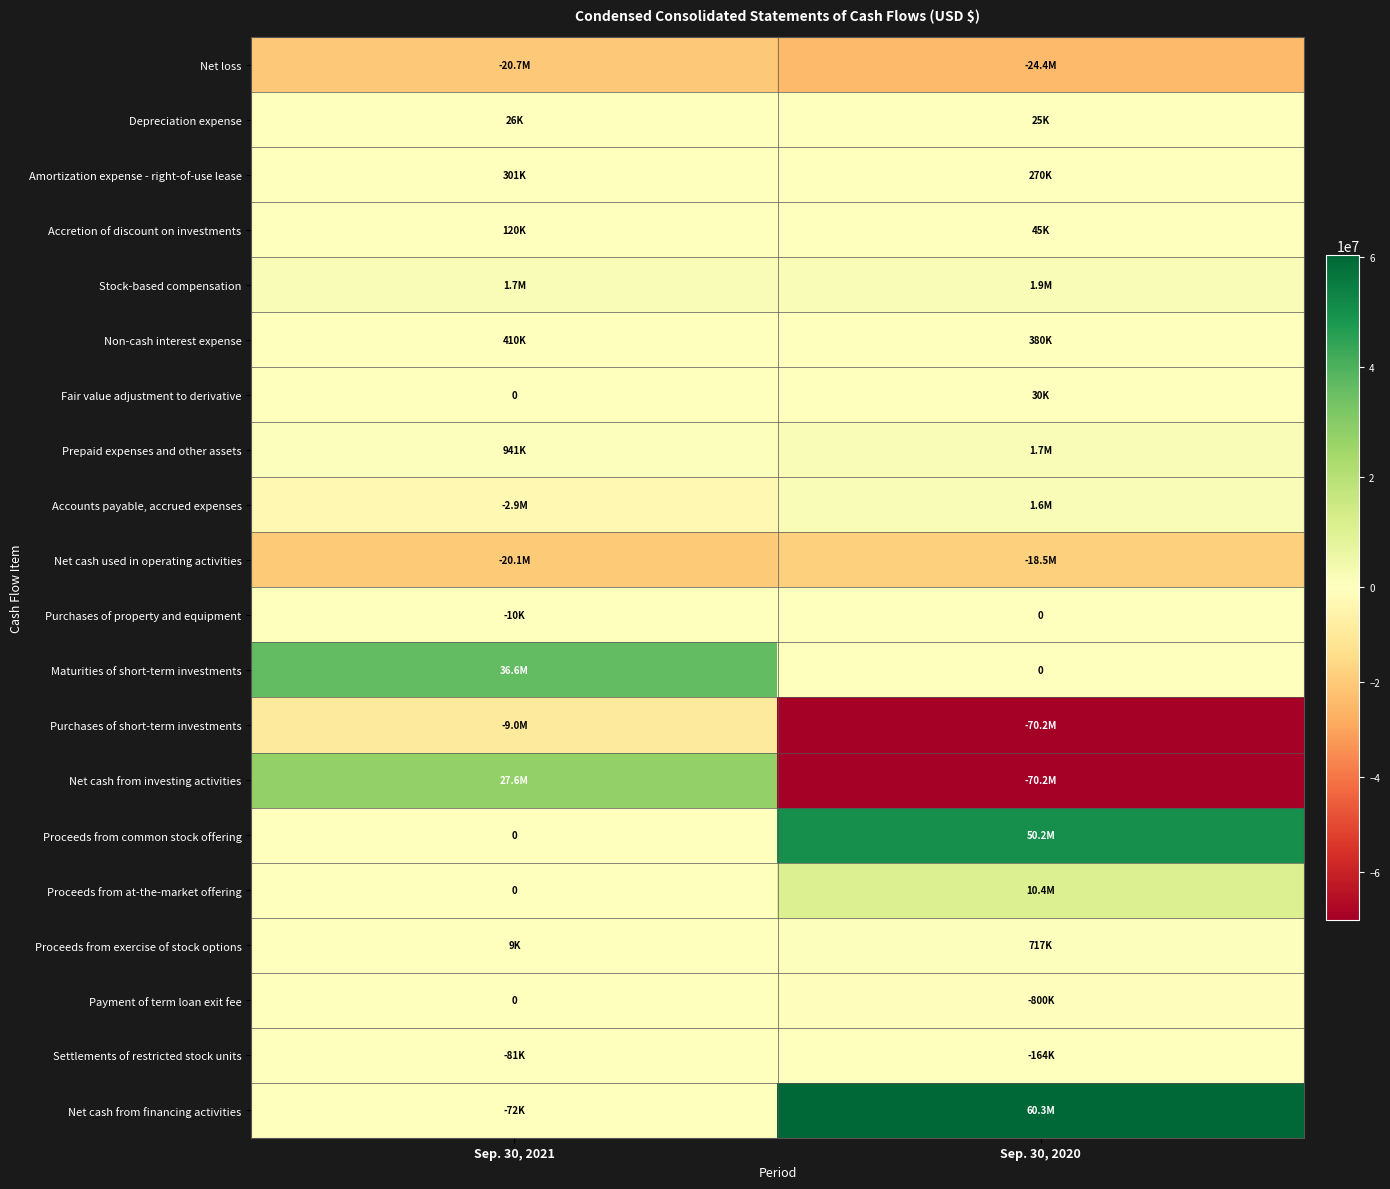

What value does the Accounts payable, accrued expenses series have at Sep. 30, 2020, to the nearest 10?

1618000